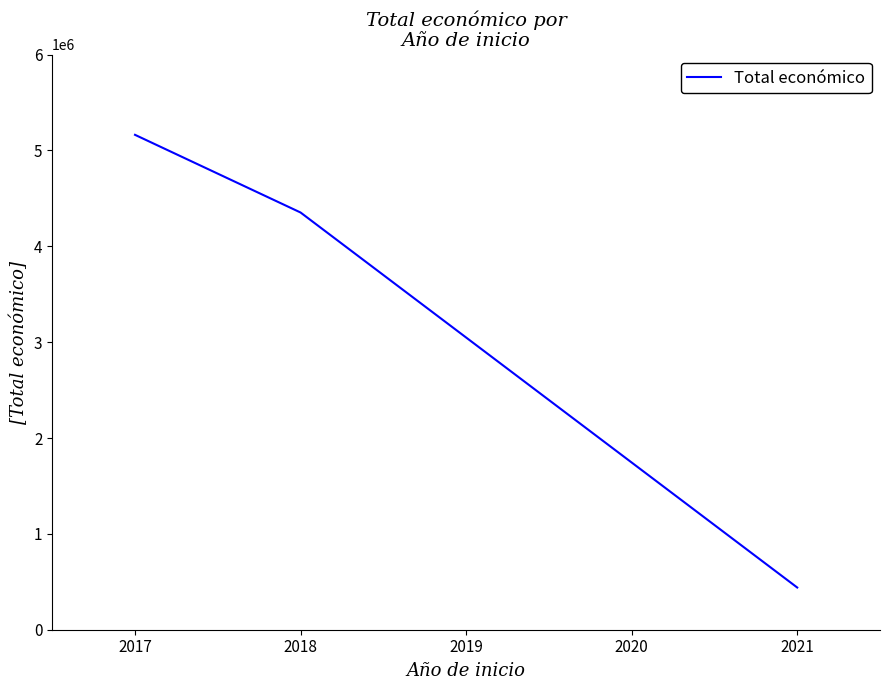

List the labels in order of value, largest first.

2017, 2018, 2021